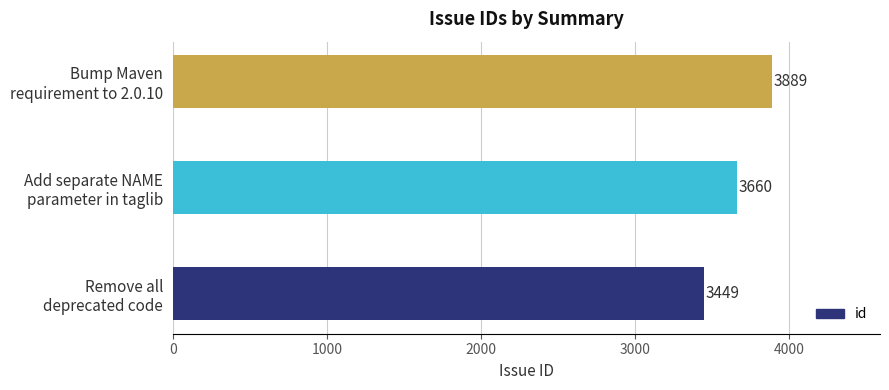

Count the values in the range 3449 to 3889.

3